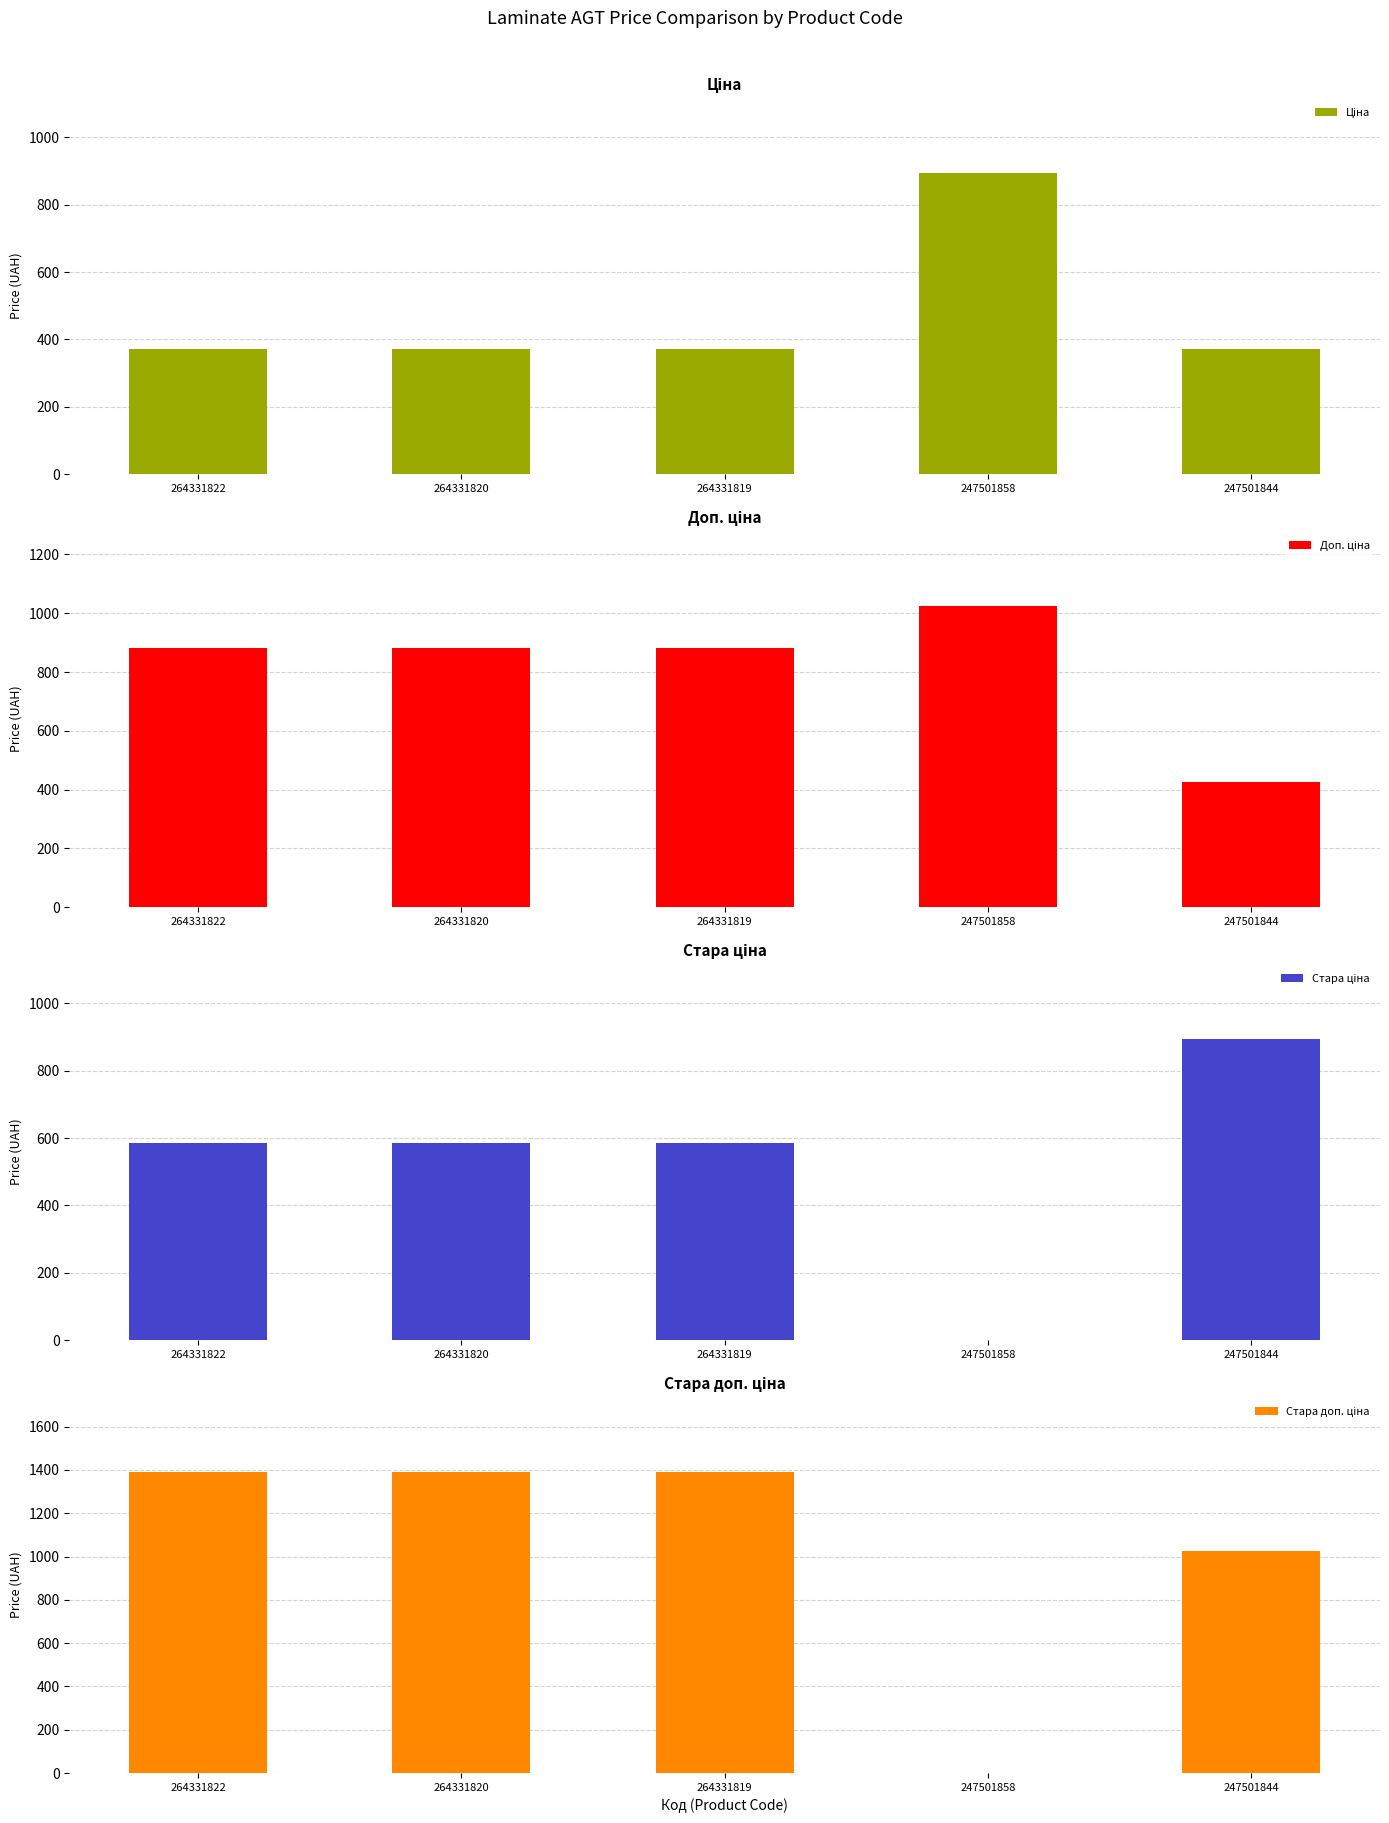

The Доп. ціна series shows 1671.9 at 247501858. True or false?

False